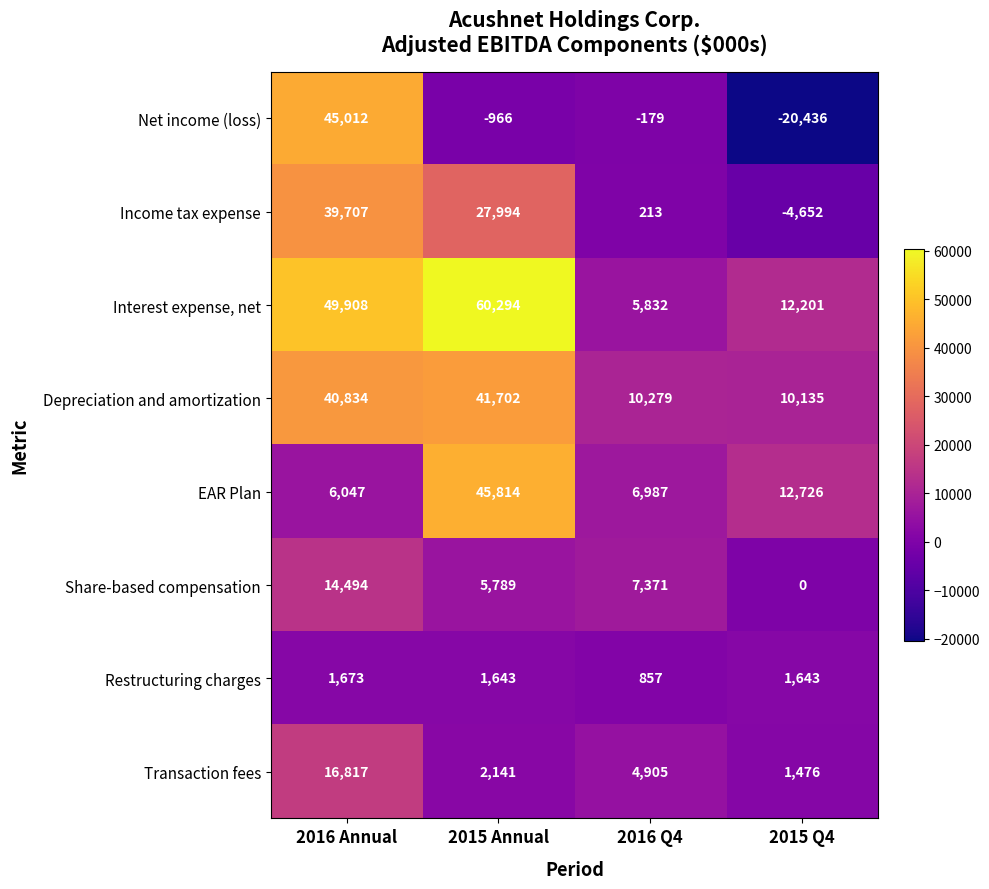

At 2016 Q4, list the series in order from smallest to largest.

Net income (loss), Income tax expense, Restructuring charges, Transaction fees, Interest expense, net, EAR Plan, Share-based compensation, Depreciation and amortization